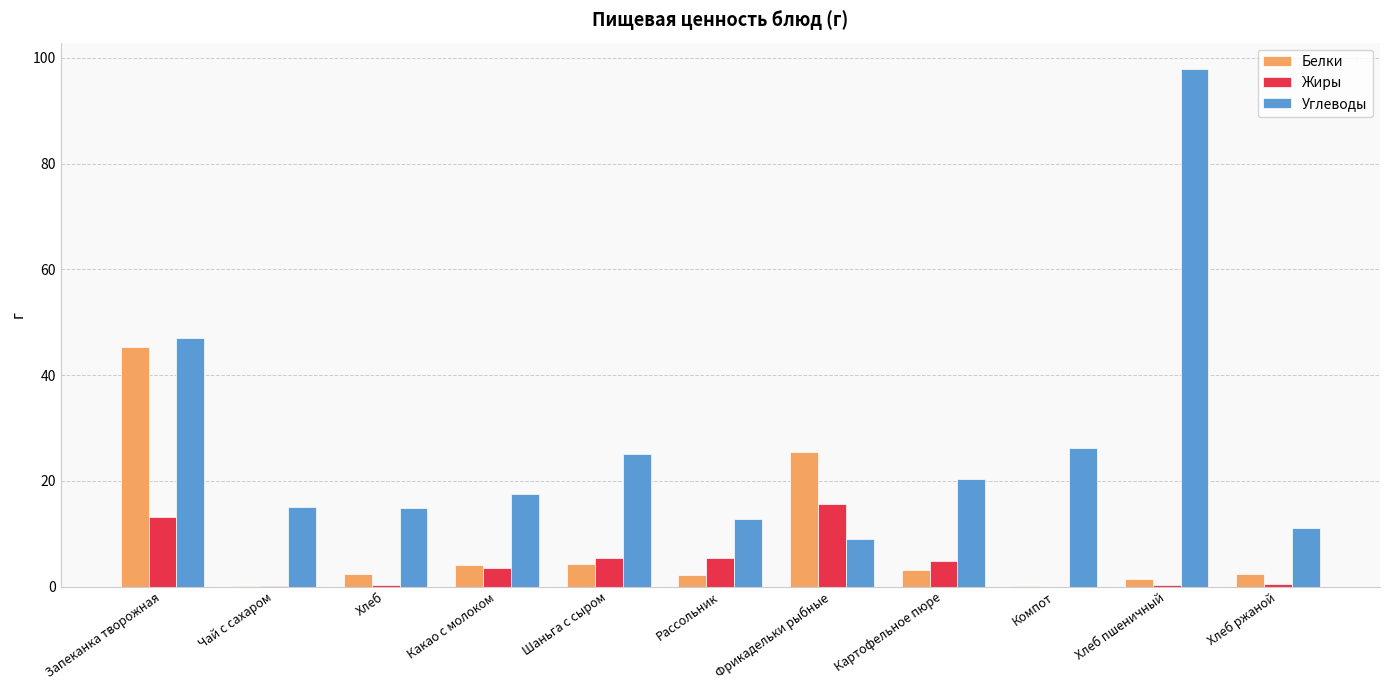

At which category is the sum across all series the highest?

Запеканка творожная